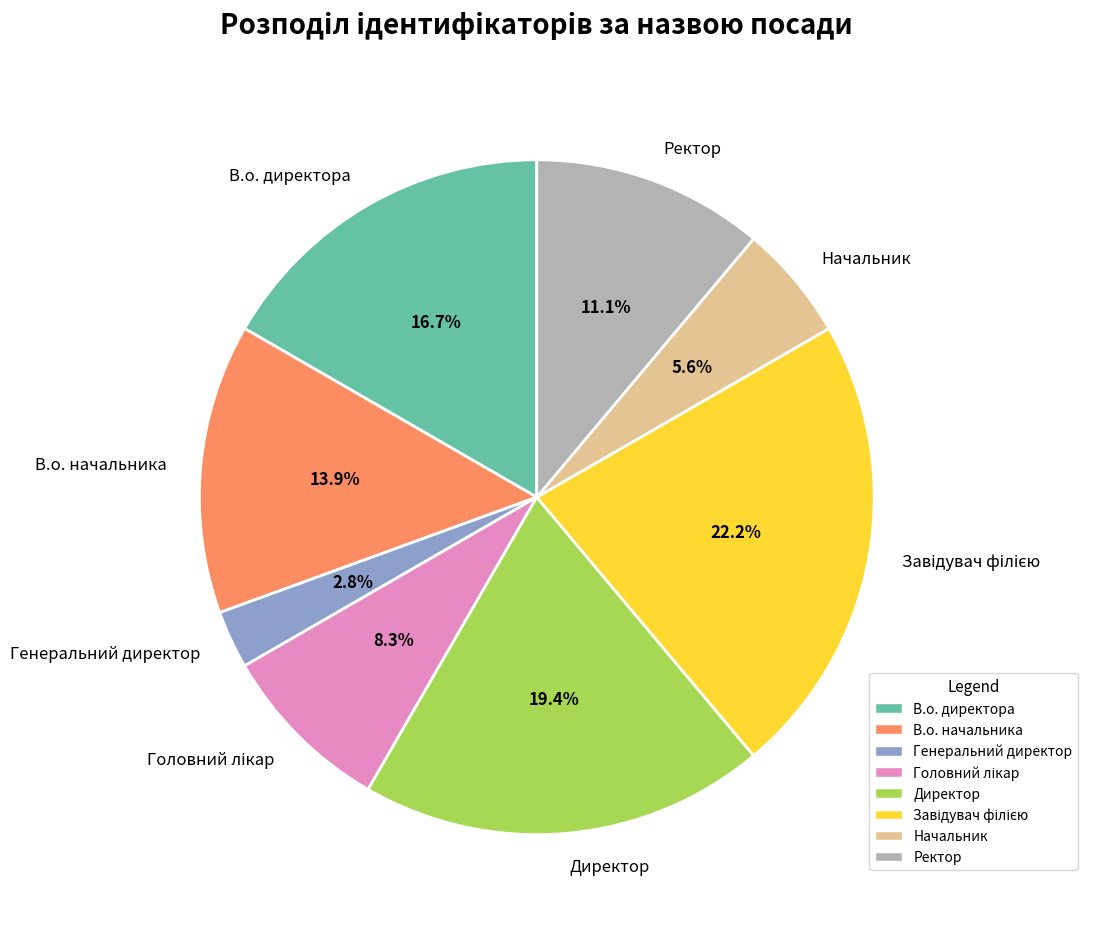

Which category has the smallest portion of the pie?

Генеральний директор